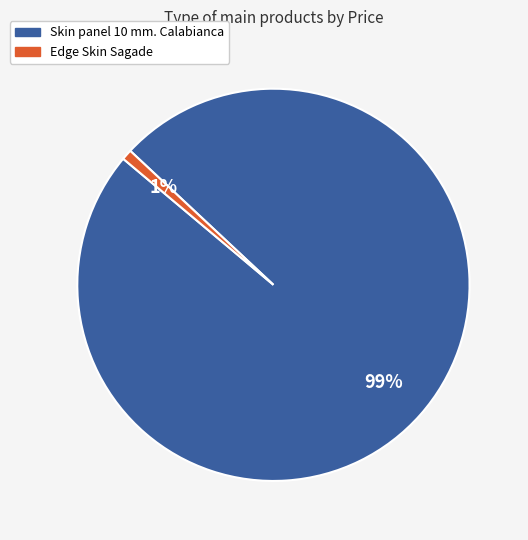

Which slice is the largest?

Skin panel 10 mm. Calabianca